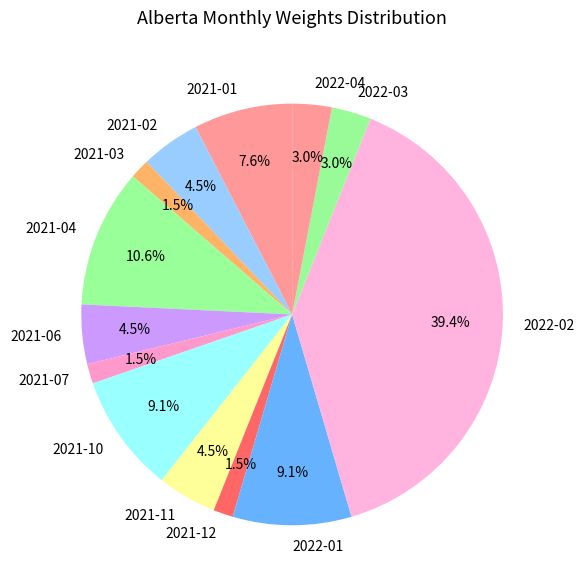

Does any single category account for the majority?

No